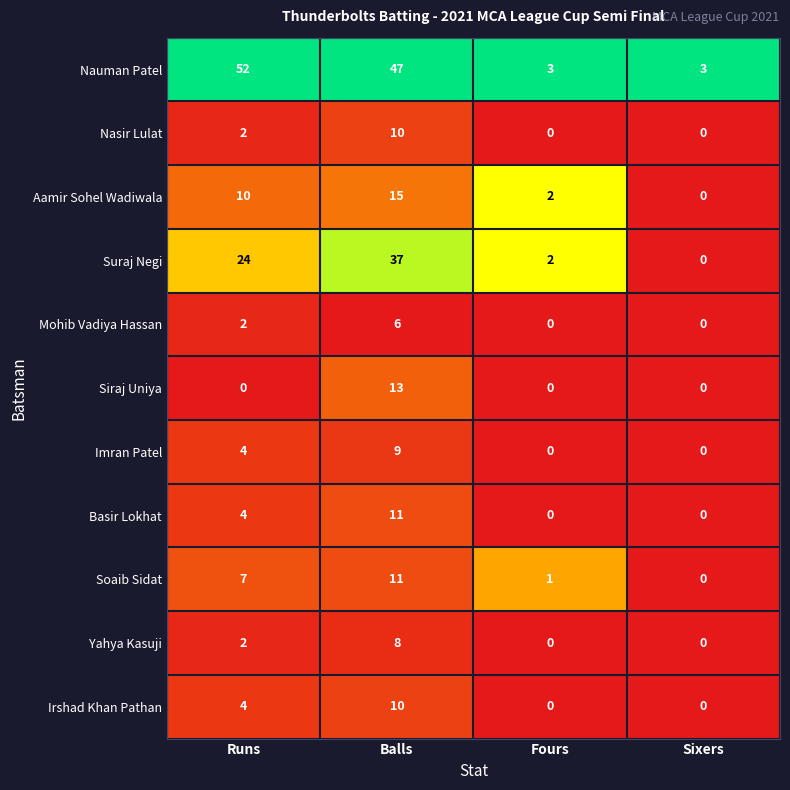

Rank the categories by Aamir Sohel Wadiwala value from lowest to highest.

Sixers, Fours, Runs, Balls